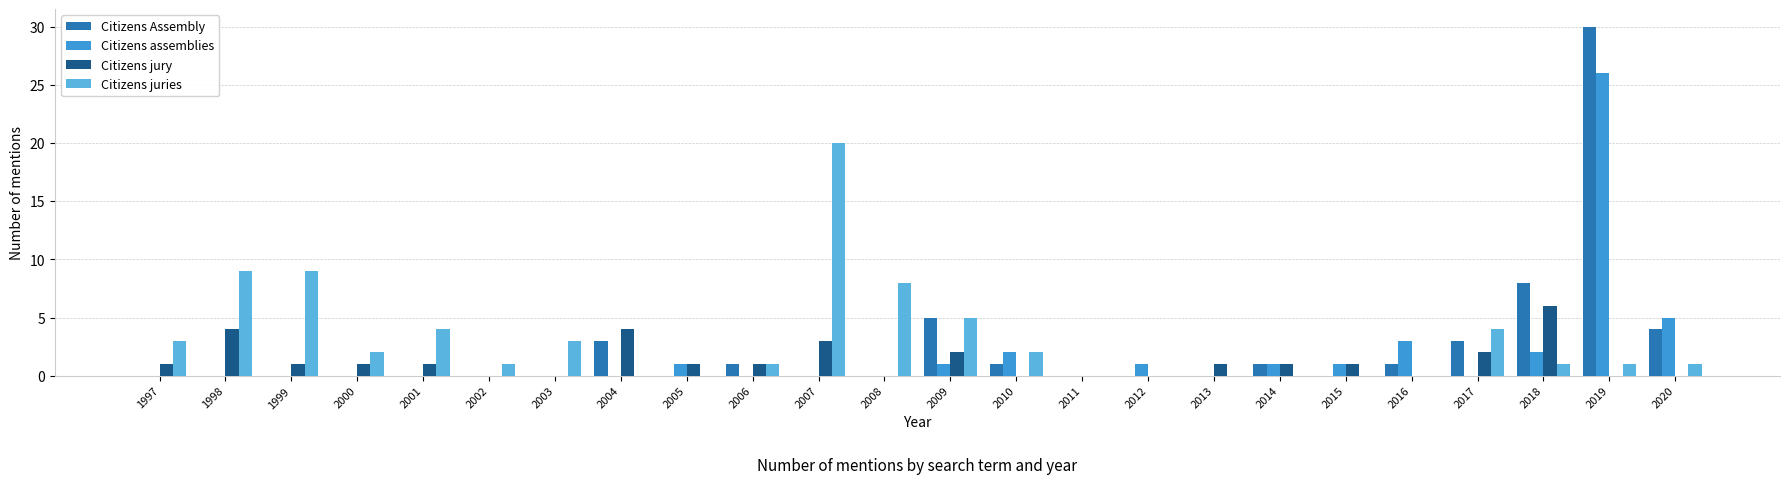

What is the average value of the Citizens jury series?

1